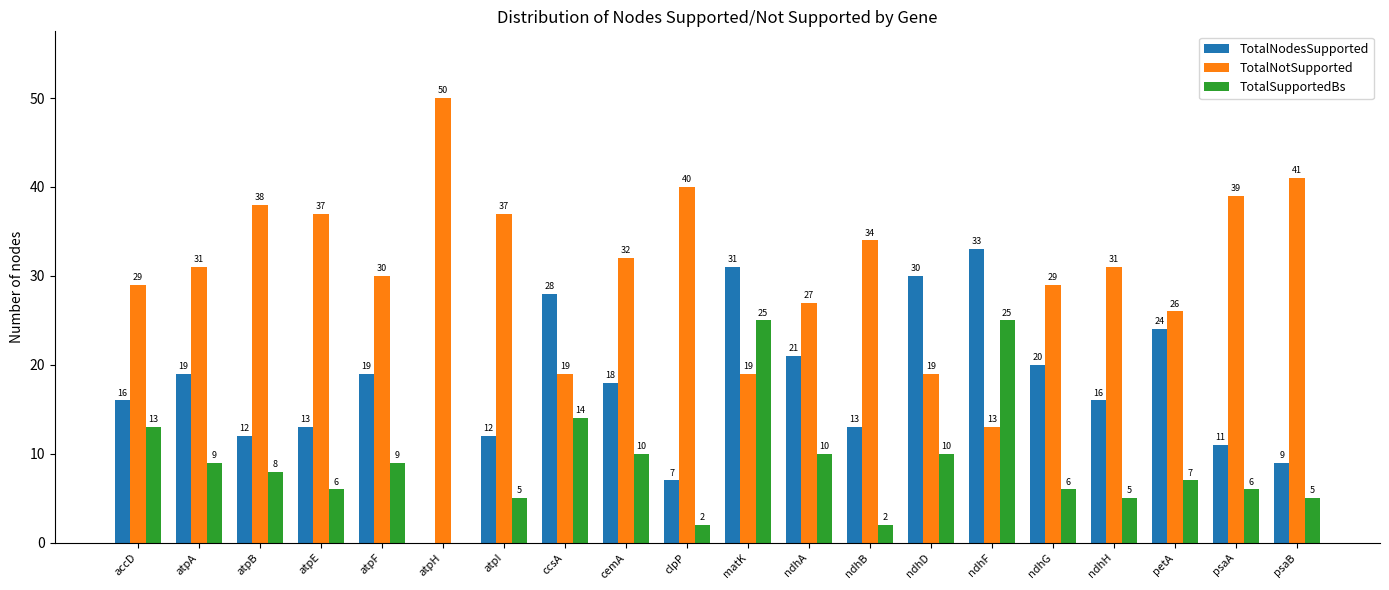

What is the spread (max minus min) of values at atpH?

50